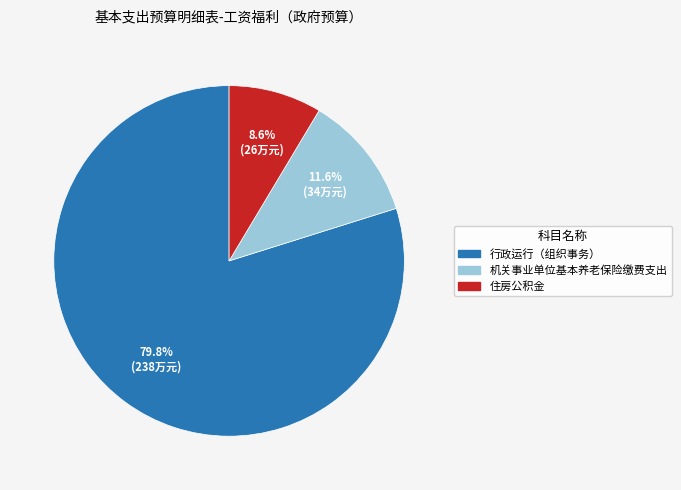

True or false: 机关事业单位基本养老保险缴费支出 accounts for 3% of the total.

False